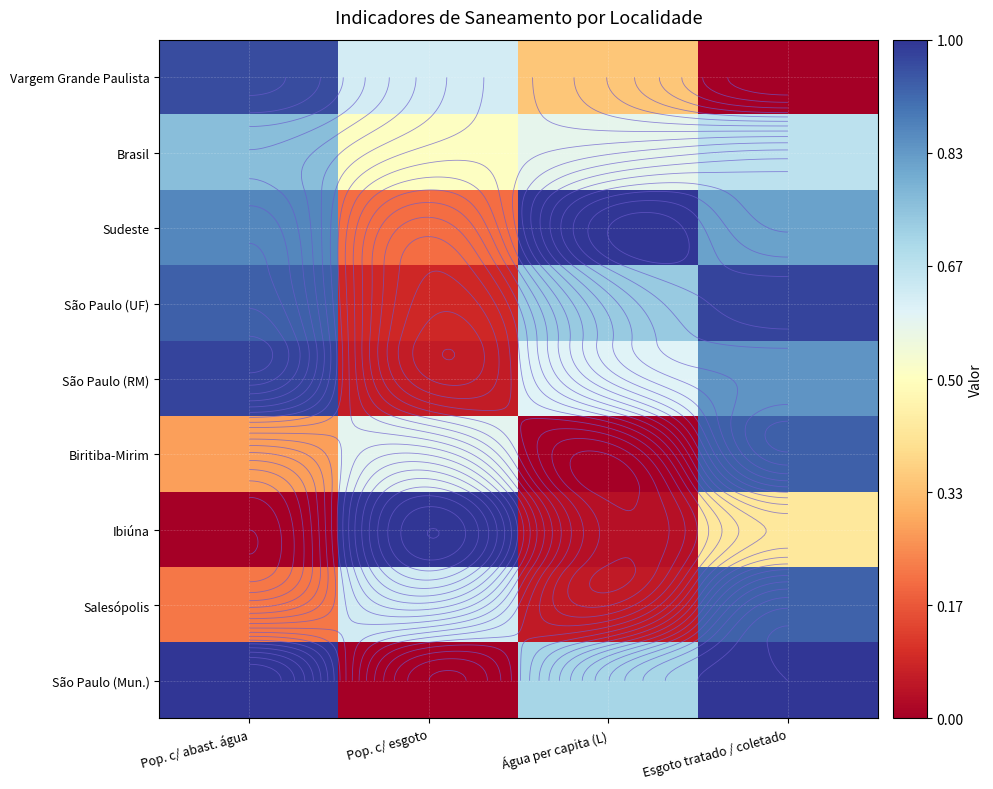

At which category is the sum across all series the highest?

Esgoto tratado / coletado